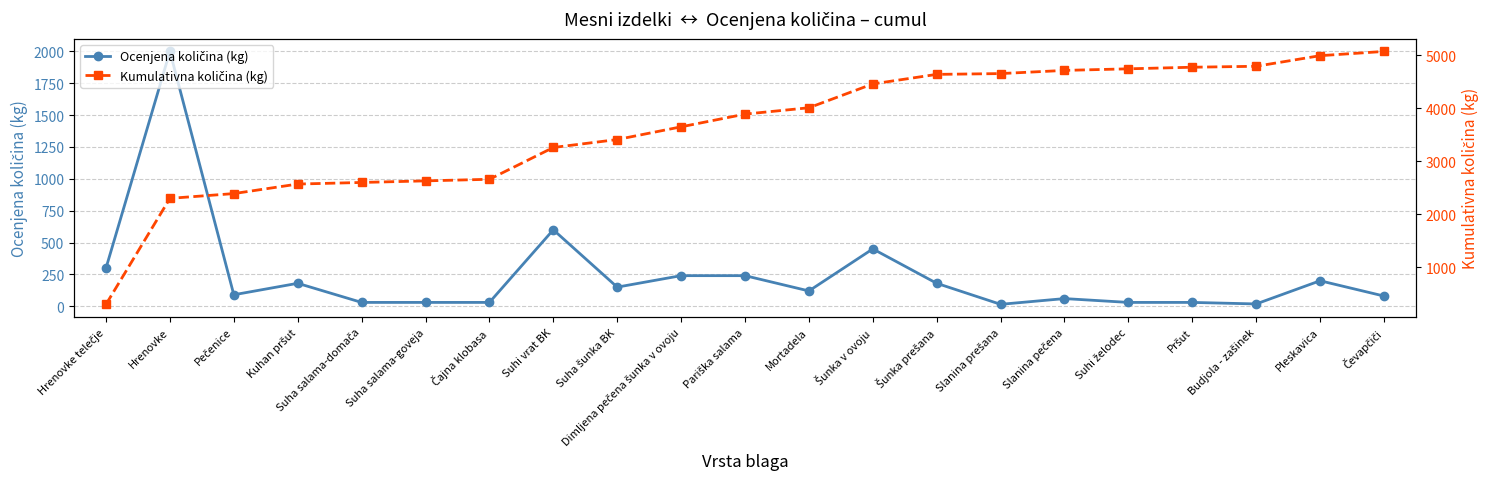

How many data points in Ocenjena količina (kg) are above 120?

10